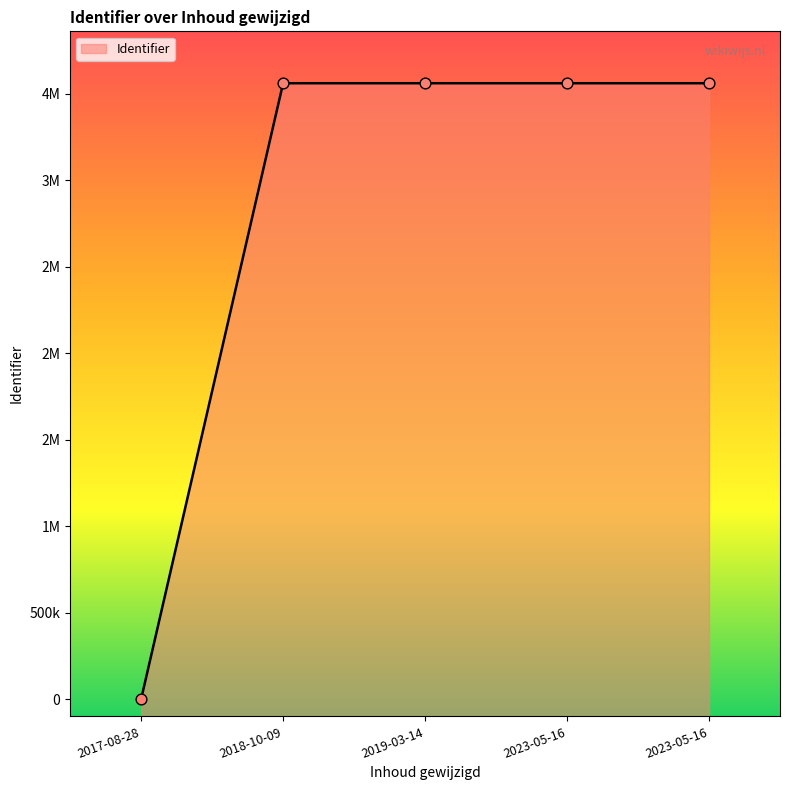

What is the change in value from 2017-08-28 to 2023-05-16?

+3559329